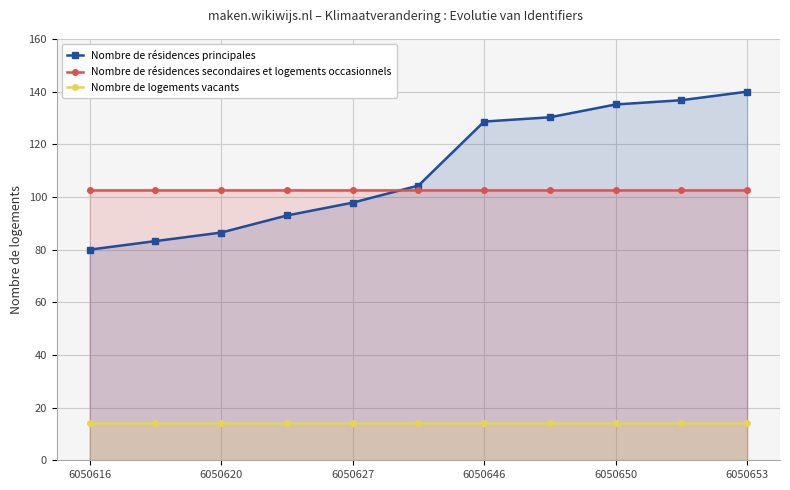

What is the label of the 11th point from the right?

6050616